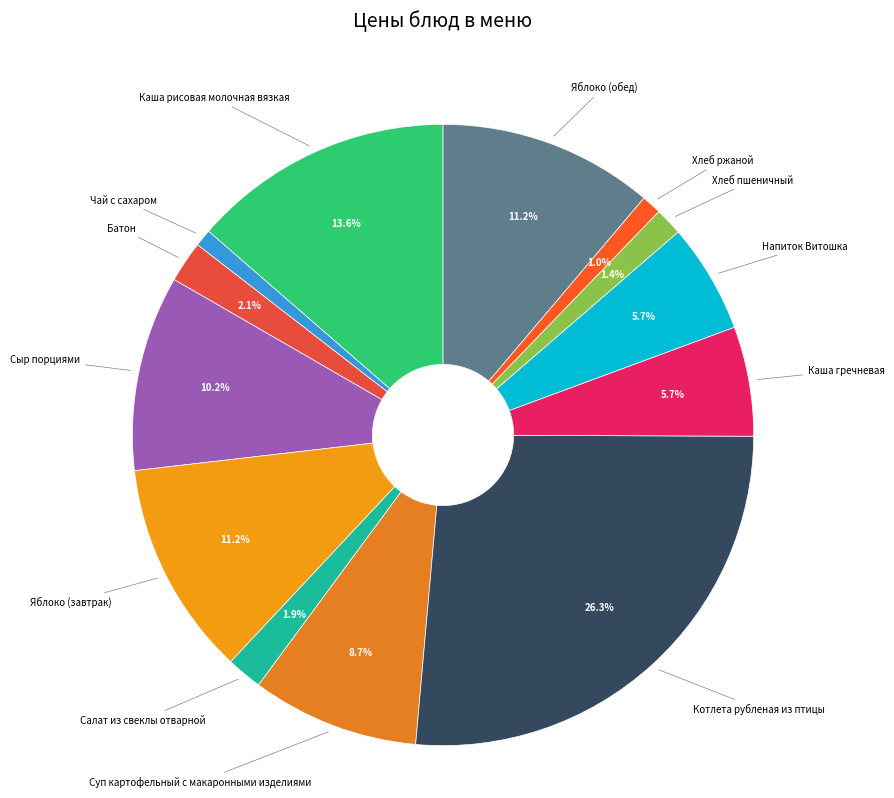

Is there a majority slice in this chart?

No